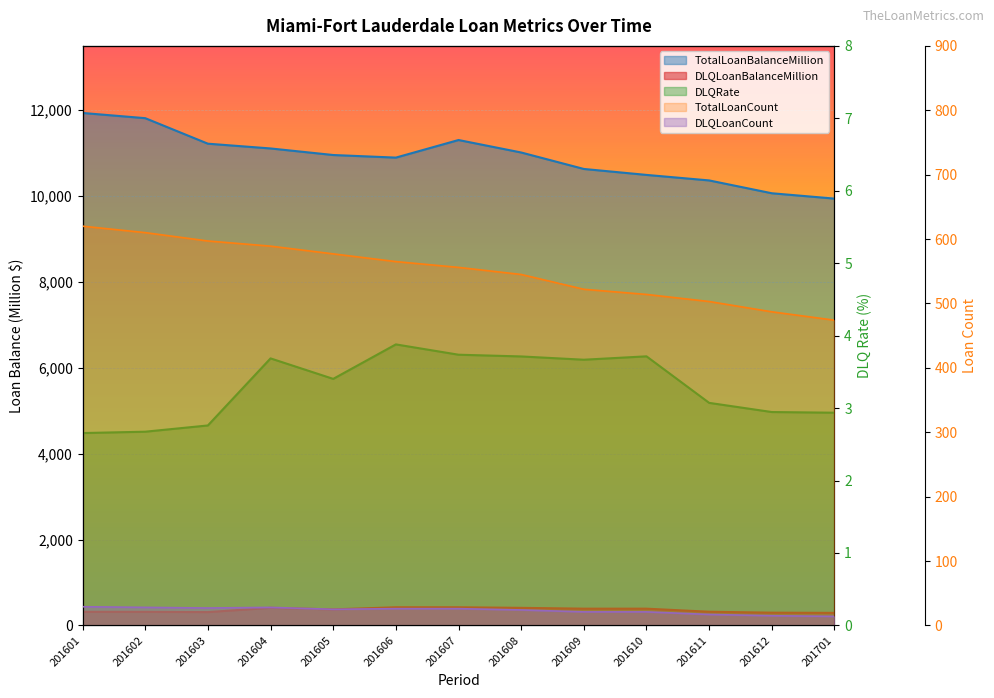

Reading left to right, extract all data points from this chart.

TotalLoanBalanceMillion: 201601=11937.5	201602=11816.2	201603=11221.7	201604=11110.9	201605=10957.9	201606=10897.6	201607=11307.2	201608=11016.6	201609=10633.1	201610=10494.6	201611=10366.0	201612=10067.1	201701=9942.3
DLQLoanBalanceMillion: 201601=317.0	201602=316.0	201603=309.8	201604=409.6	201605=372.9	201606=422.7	201607=422.5	201608=409.0	201609=390.0	201610=389.8	201611=318.4	201612=296.5	201701=291.9
DLQRate: 201601=2.7	201602=2.7	201603=2.8	201604=3.7	201605=3.4	201606=3.9	201607=3.7	201608=3.7	201609=3.7	201610=3.7	201611=3.1	201612=2.9	201701=2.9
TotalLoanCount: 201601=620.0	201602=610.0	201603=597.0	201604=589.0	201605=577.0	201606=565.0	201607=556.0	201608=545.0	201609=522.0	201610=514.0	201611=503.0	201612=487.0	201701=474.0
DLQLoanCount: 201601=29.0	201602=28.0	201603=27.0	201604=28.0	201605=25.0	201606=26.0	201607=26.0	201608=24.0	201609=21.0	201610=21.0	201611=17.0	201612=15.0	201701=14.0